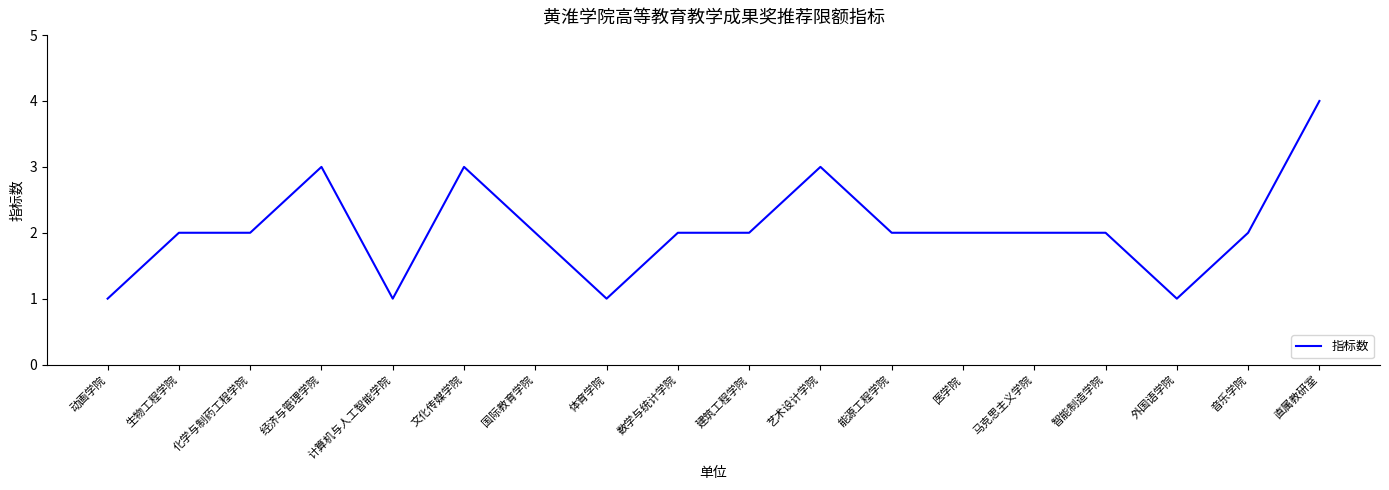

Is this an area chart (filled region under the line)?

No